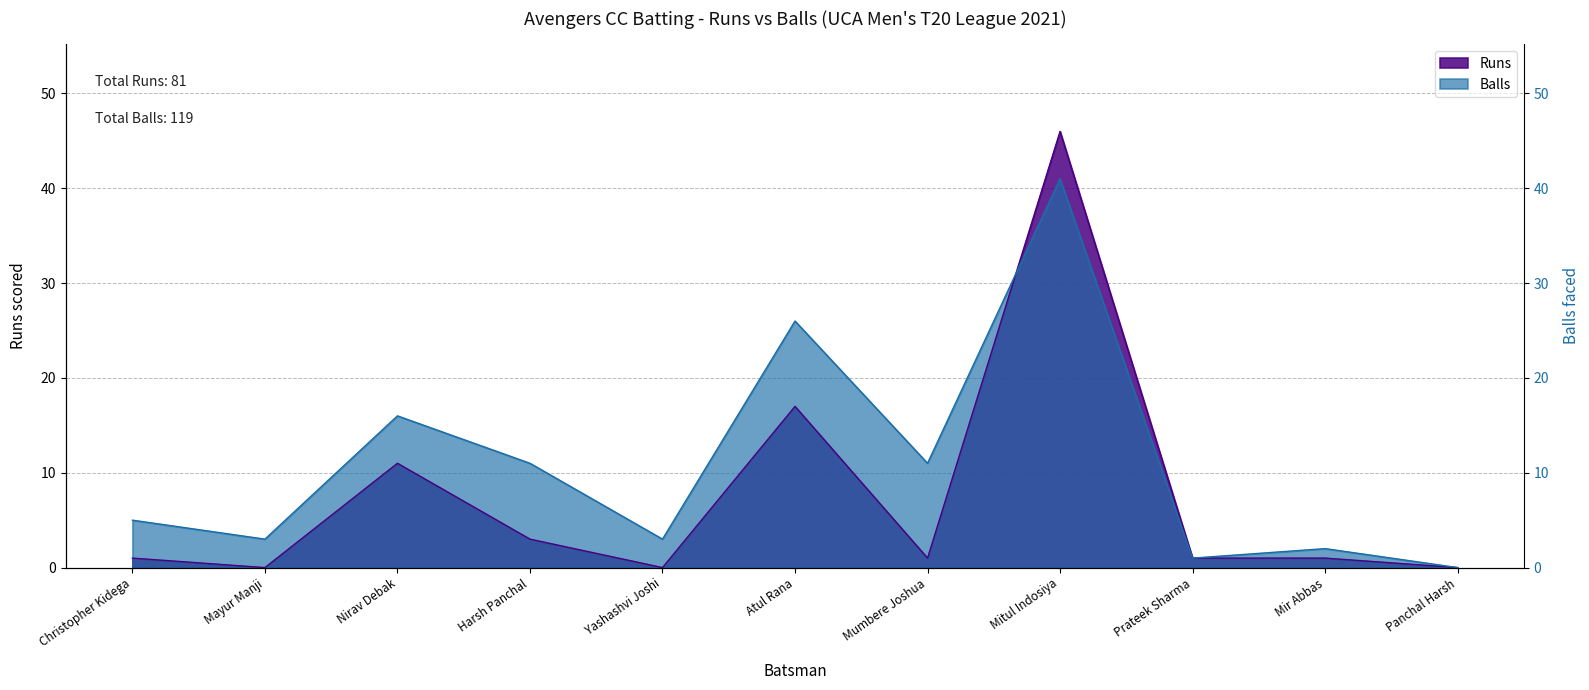

Rank the series at Christopher Kidega from highest to lowest value.

Balls, Runs